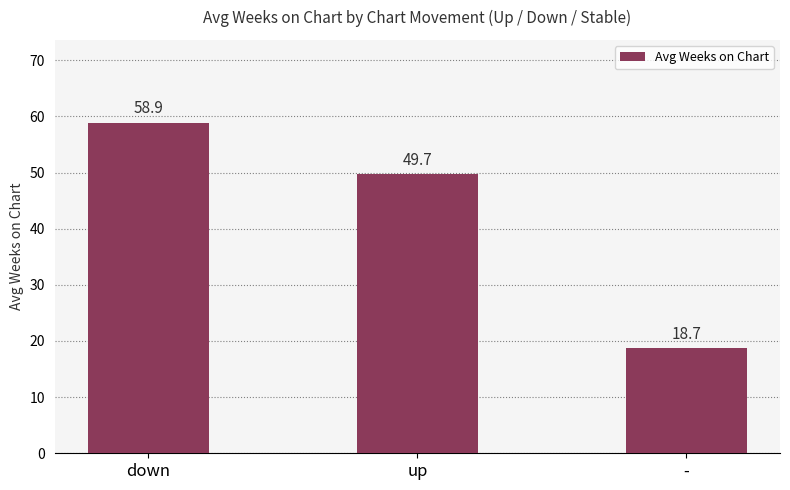

At which label is the value closest to 38?

up